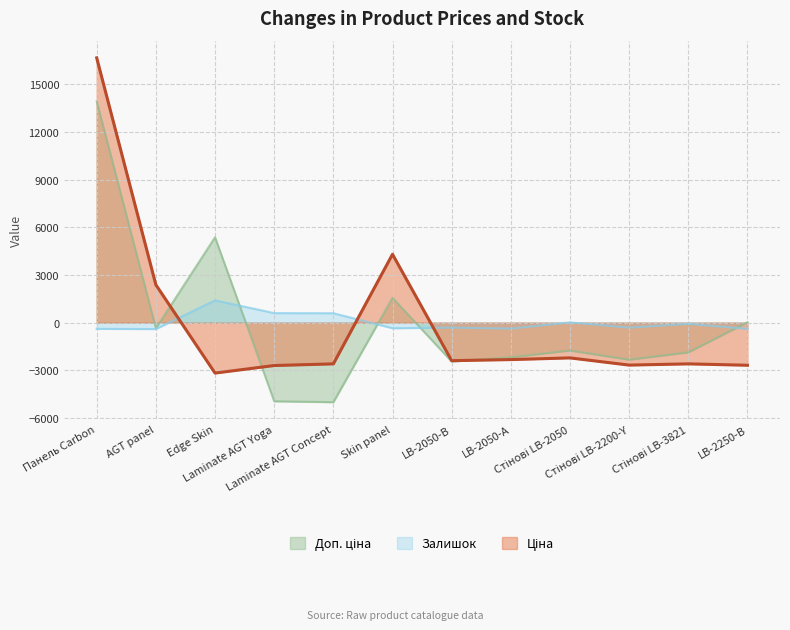

How many series are shown in this chart?

3